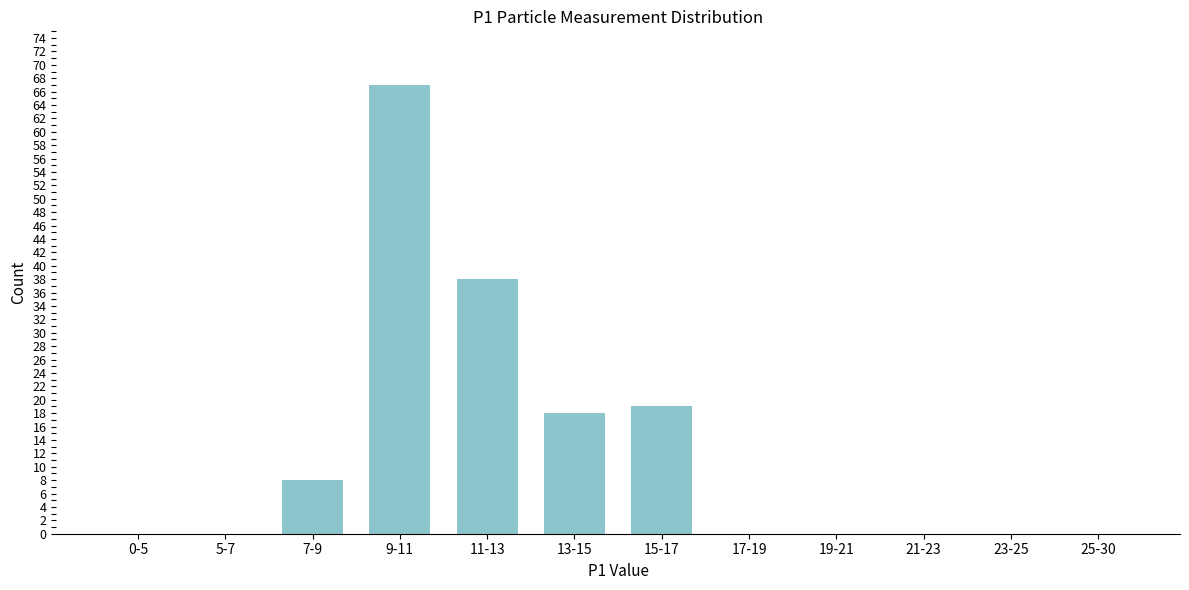

Reading left to right, transcribe all the data shown in this chart.

0-5=0	5-7=0	7-9=8	9-11=67	11-13=38	13-15=18	15-17=19	17-19=0	19-21=0	21-23=0	23-25=0	25-30=0